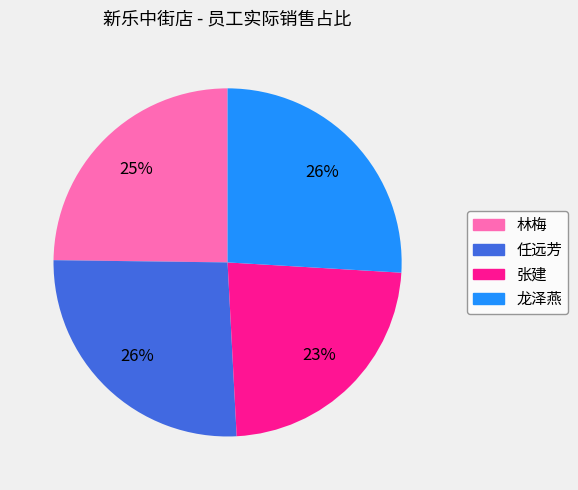

Is there a majority slice in this chart?

No